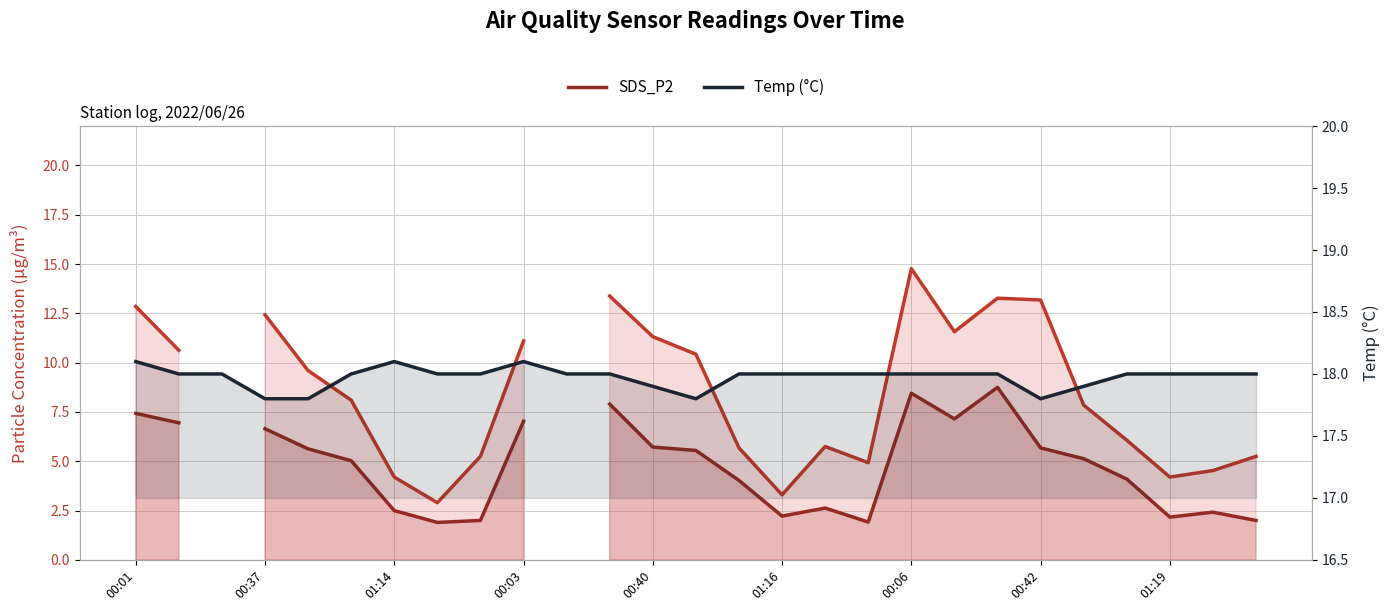

Where does the SDS_P2 series first go above 2?

00:01